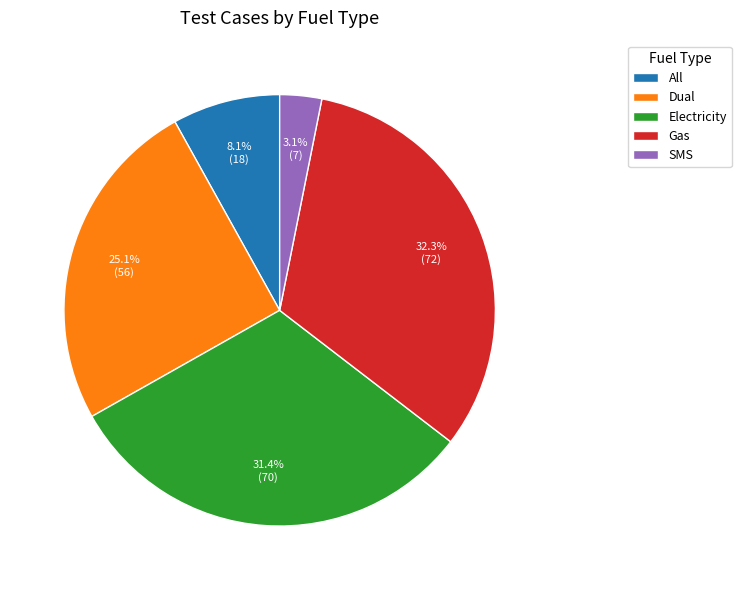

To the nearest percent, what is the combined percentage of All and SMS?

11%